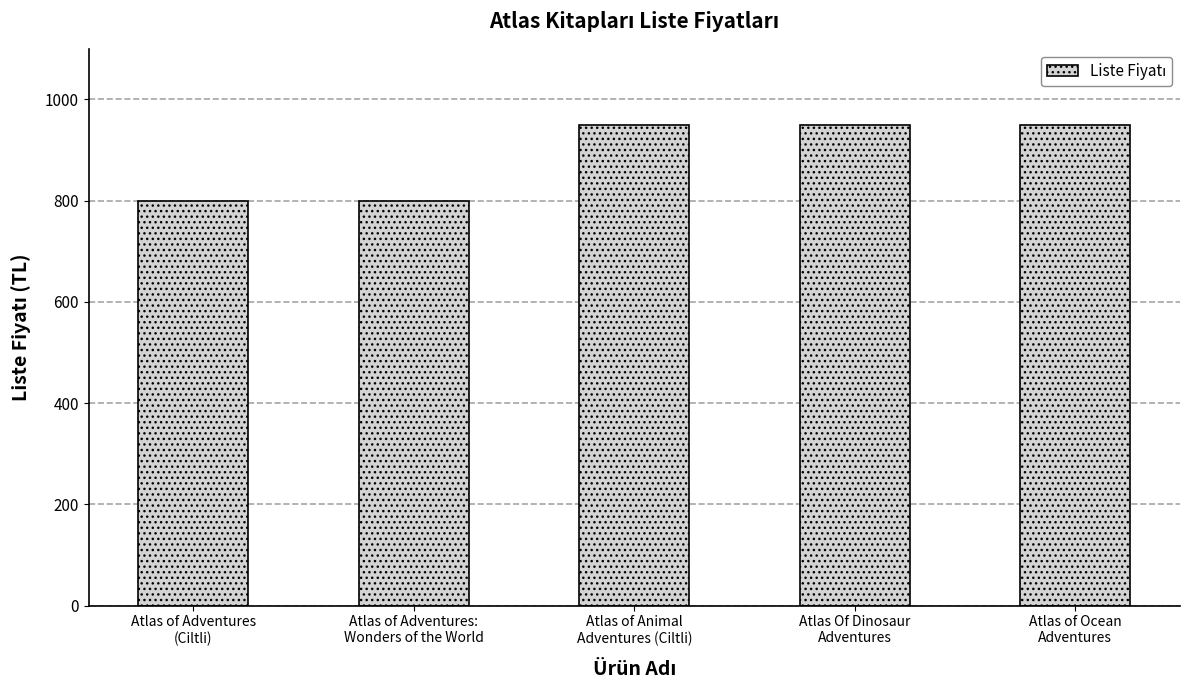

Read the value at Atlas of Adventures
(Ciltli).

799.9